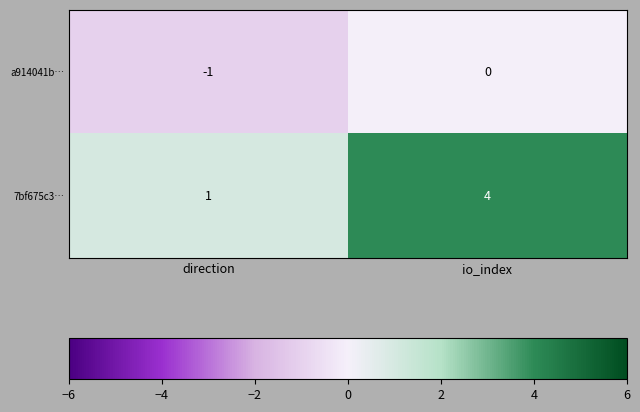

At which label does 7bf675c3… reach its peak?

io_index